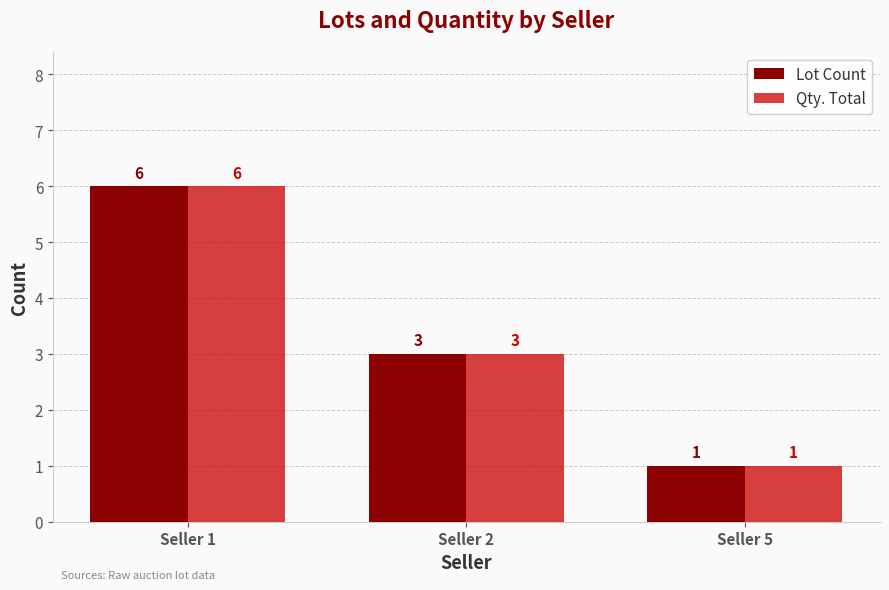

True or false: Qty. Total has a value of 6 at Seller 1.

True